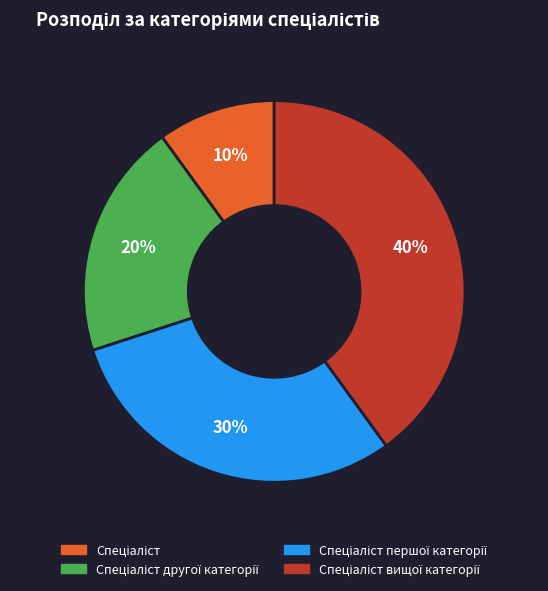

To the nearest percent, what is the average slice percentage?

25%